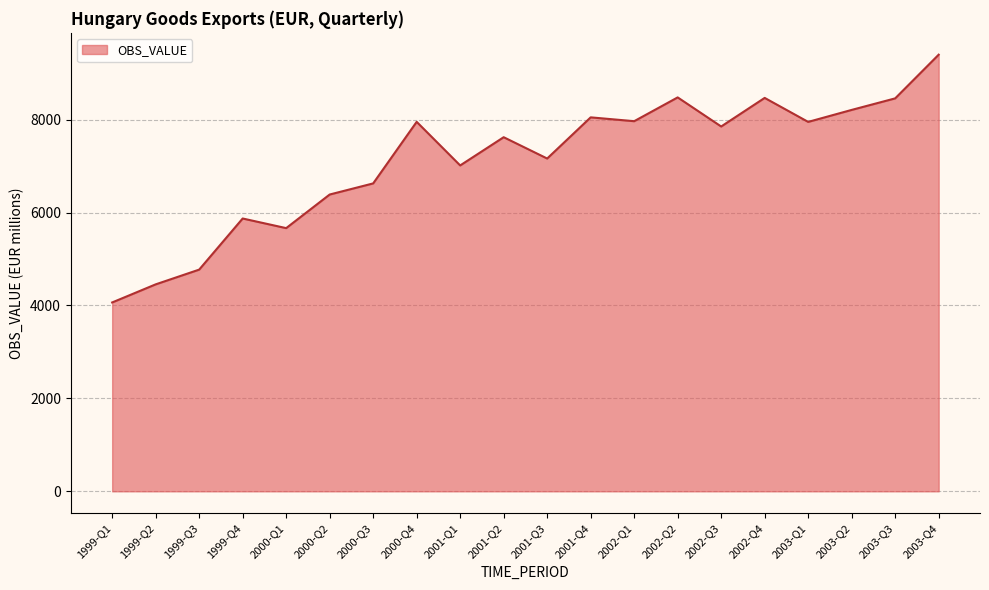

Read the value at 1999-Q4.

5872.3